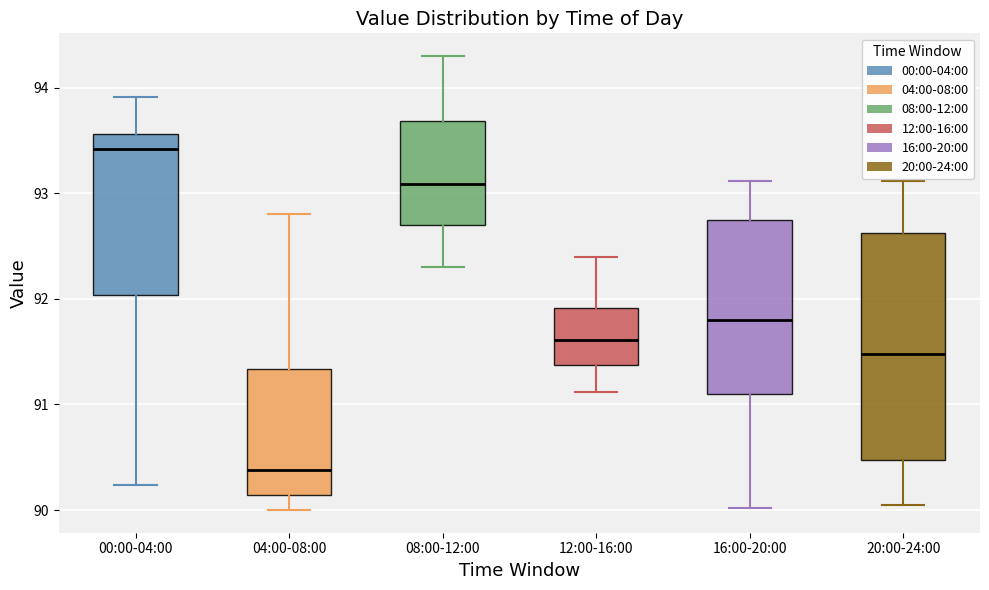

Which box's median line is the lowest?

04:00-08:00